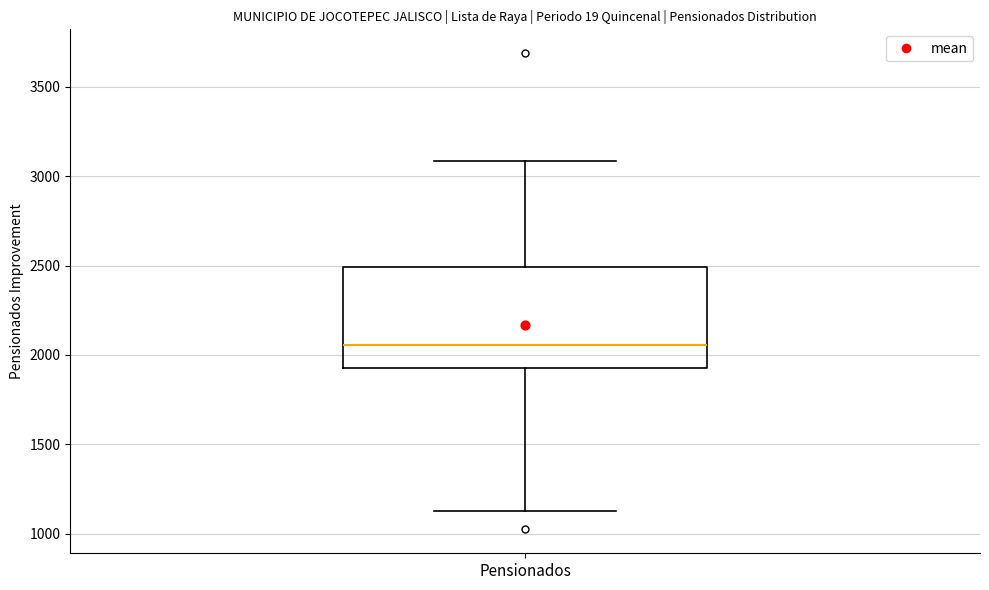

Where does the lower whisker of the box for Pensionados end on the y-axis? The values are not printed on the chart, so give them approximately, as read against the axis.

1150